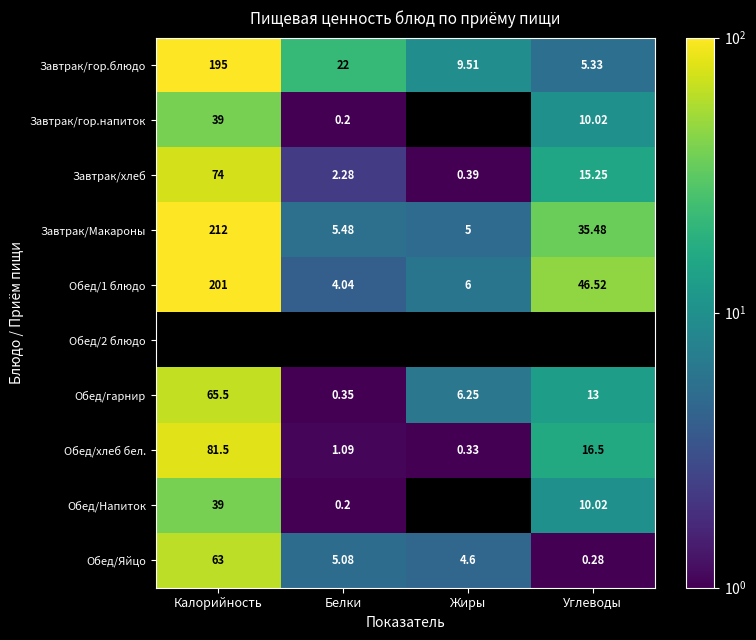

Which has a higher value, Жиры or Калорийность?

Калорийность